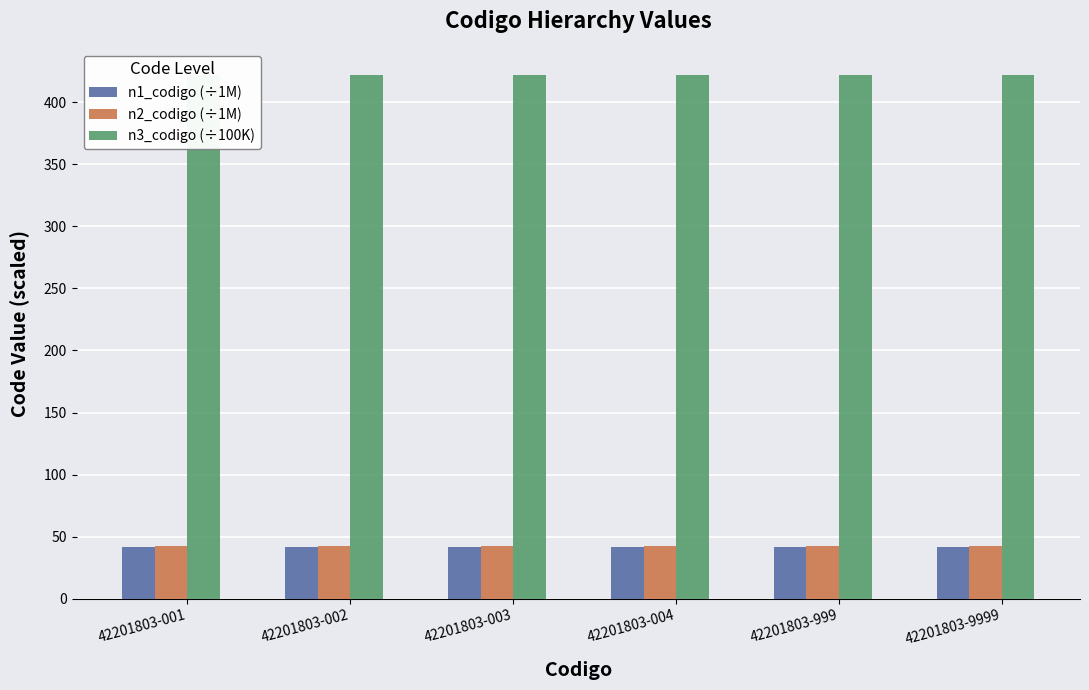

What is the maximum value for n1_codigo (÷1M)?

42.0